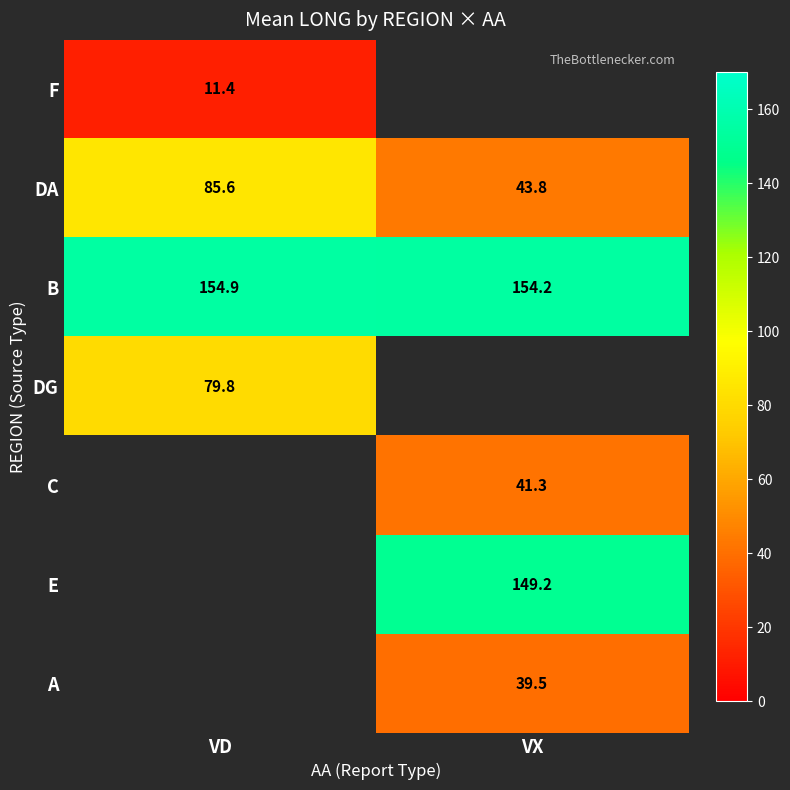

At which label does DA reach its minimum?

VX